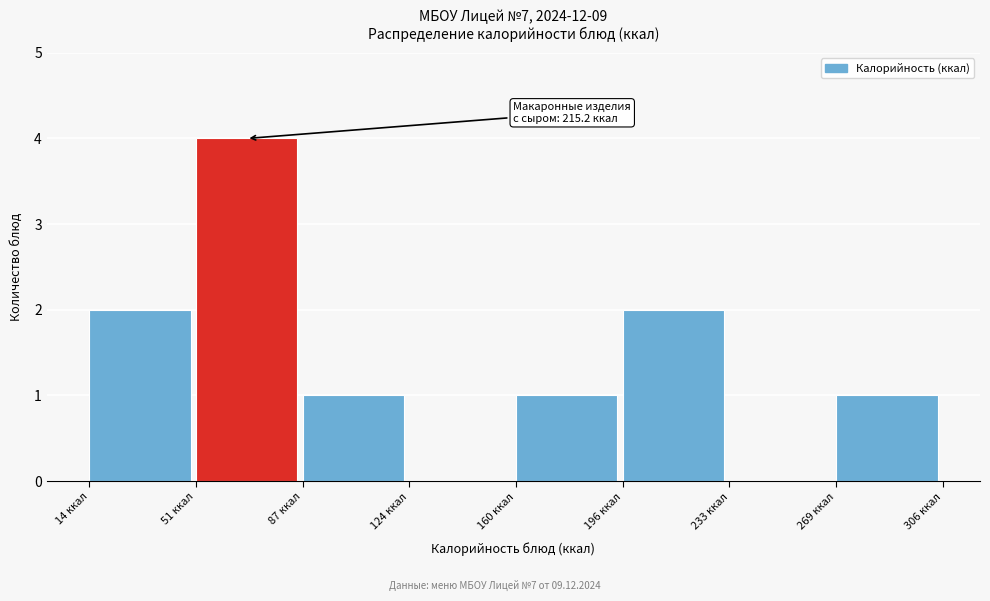

Over which range of the x-axis is the bar tallest?

50 to 85